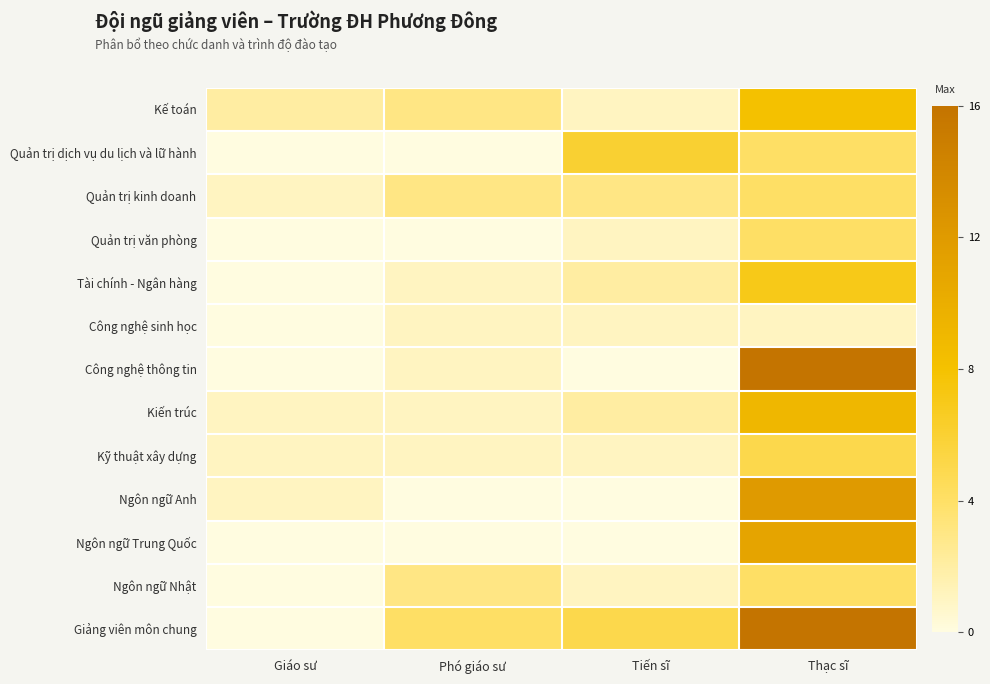

Rank the series at Thạc sĩ from highest to lowest value.

Công nghệ thông tin, Giảng viên môn chung, Ngôn ngữ Anh, Ngôn ngữ Trung Quốc, Kiến trúc, Kế toán, Tài chính - Ngân hàng, Kỹ thuật xây dựng, Quản trị dịch vụ du lịch và lữ hành, Quản trị kinh doanh, Quản trị văn phòng, Ngôn ngữ Nhật, Công nghệ sinh học